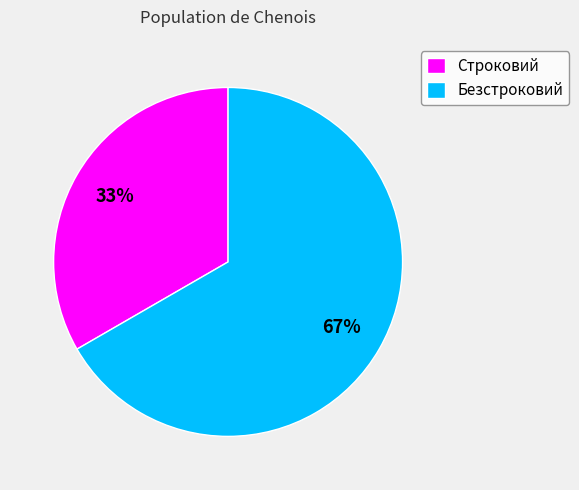

Does Безстроковий account for over 50% of the chart?

Yes